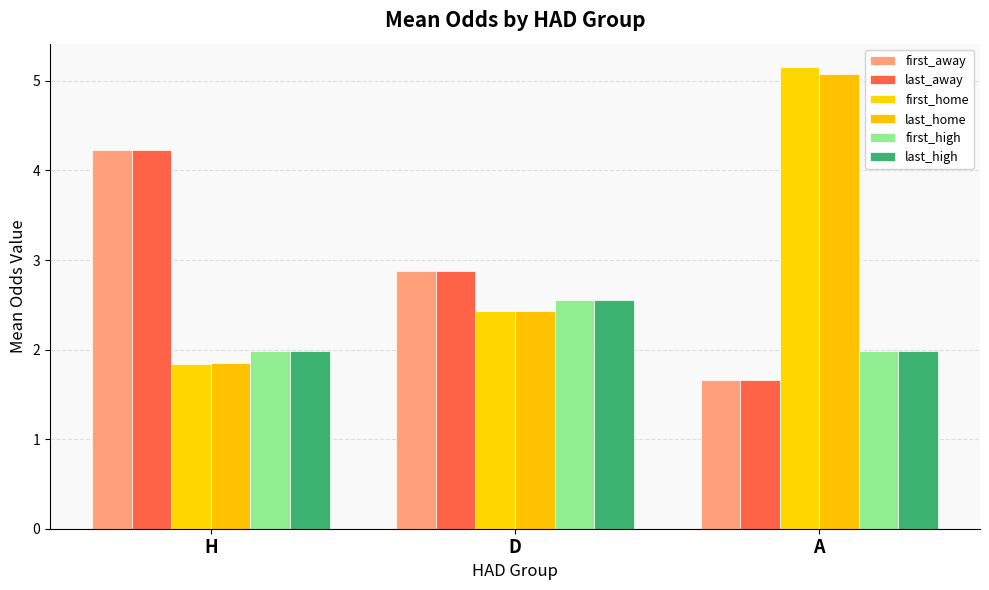

At which category is the sum across all series the highest?

A